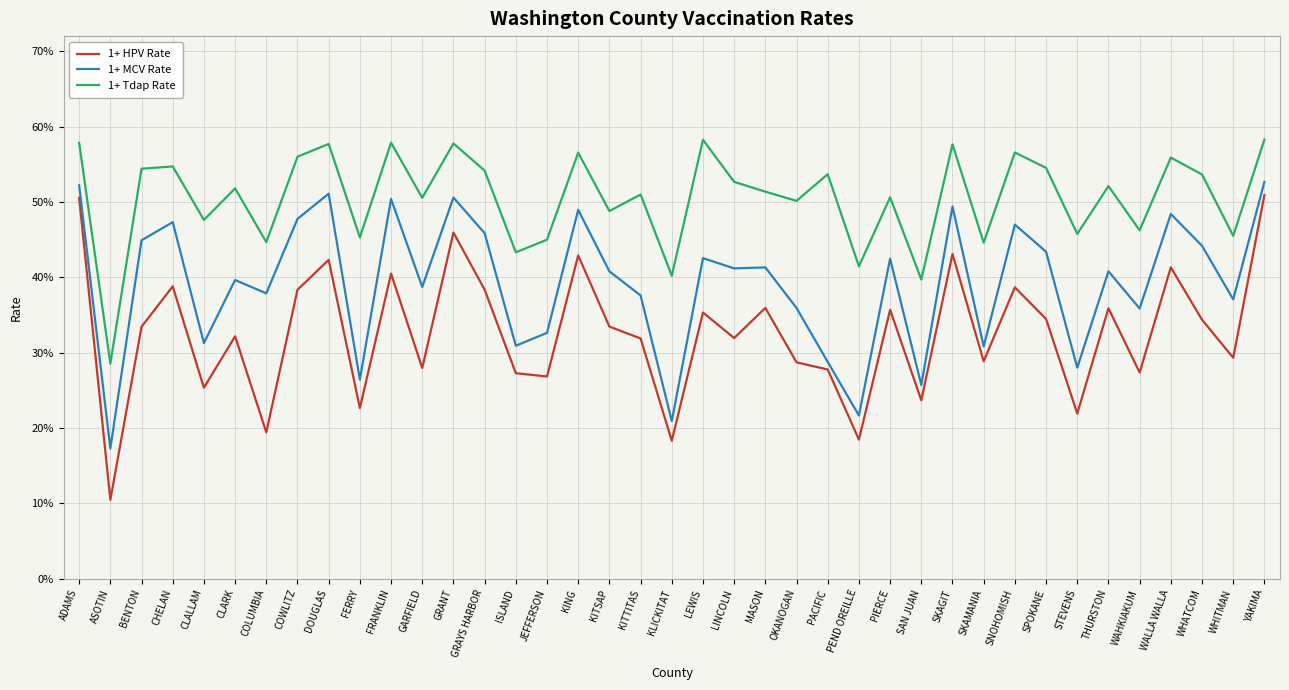

Reading right to left, list all the values displayed in this chart.

1+ HPV Rate: YAKIMA=0.5	WHITMAN=0.3	WHATCOM=0.3	WALLA WALLA=0.4	WAHKIAKUM=0.3	THURSTON=0.4	STEVENS=0.2	SPOKANE=0.3	SNOHOMISH=0.4	SKAMANIA=0.3	SKAGIT=0.4	SAN JUAN=0.2	PIERCE=0.4	PEND OREILLE=0.2	PACIFIC=0.3	OKANOGAN=0.3	MASON=0.4	LINCOLN=0.3	LEWIS=0.4	KLICKITAT=0.2	KITTITAS=0.3	KITSAP=0.3	KING=0.4	JEFFERSON=0.3	ISLAND=0.3	GRAYS HARBOR=0.4	GRANT=0.5	GARFIELD=0.3	FRANKLIN=0.4	FERRY=0.2	DOUGLAS=0.4	COWLITZ=0.4	COLUMBIA=0.2	CLARK=0.3	CLALLAM=0.3	CHELAN=0.4	BENTON=0.3	ASOTIN=0.1	ADAMS=0.5
1+ MCV Rate: YAKIMA=0.5	WHITMAN=0.4	WHATCOM=0.4	WALLA WALLA=0.5	WAHKIAKUM=0.4	THURSTON=0.4	STEVENS=0.3	SPOKANE=0.4	SNOHOMISH=0.5	SKAMANIA=0.3	SKAGIT=0.5	SAN JUAN=0.3	PIERCE=0.4	PEND OREILLE=0.2	PACIFIC=0.3	OKANOGAN=0.4	MASON=0.4	LINCOLN=0.4	LEWIS=0.4	KLICKITAT=0.2	KITTITAS=0.4	KITSAP=0.4	KING=0.5	JEFFERSON=0.3	ISLAND=0.3	GRAYS HARBOR=0.5	GRANT=0.5	GARFIELD=0.4	FRANKLIN=0.5	FERRY=0.3	DOUGLAS=0.5	COWLITZ=0.5	COLUMBIA=0.4	CLARK=0.4	CLALLAM=0.3	CHELAN=0.5	BENTON=0.4	ASOTIN=0.2	ADAMS=0.5
1+ Tdap Rate: YAKIMA=0.6	WHITMAN=0.5	WHATCOM=0.5	WALLA WALLA=0.6	WAHKIAKUM=0.5	THURSTON=0.5	STEVENS=0.5	SPOKANE=0.5	SNOHOMISH=0.6	SKAMANIA=0.4	SKAGIT=0.6	SAN JUAN=0.4	PIERCE=0.5	PEND OREILLE=0.4	PACIFIC=0.5	OKANOGAN=0.5	MASON=0.5	LINCOLN=0.5	LEWIS=0.6	KLICKITAT=0.4	KITTITAS=0.5	KITSAP=0.5	KING=0.6	JEFFERSON=0.4	ISLAND=0.4	GRAYS HARBOR=0.5	GRANT=0.6	GARFIELD=0.5	FRANKLIN=0.6	FERRY=0.5	DOUGLAS=0.6	COWLITZ=0.6	COLUMBIA=0.4	CLARK=0.5	CLALLAM=0.5	CHELAN=0.5	BENTON=0.5	ASOTIN=0.3	ADAMS=0.6